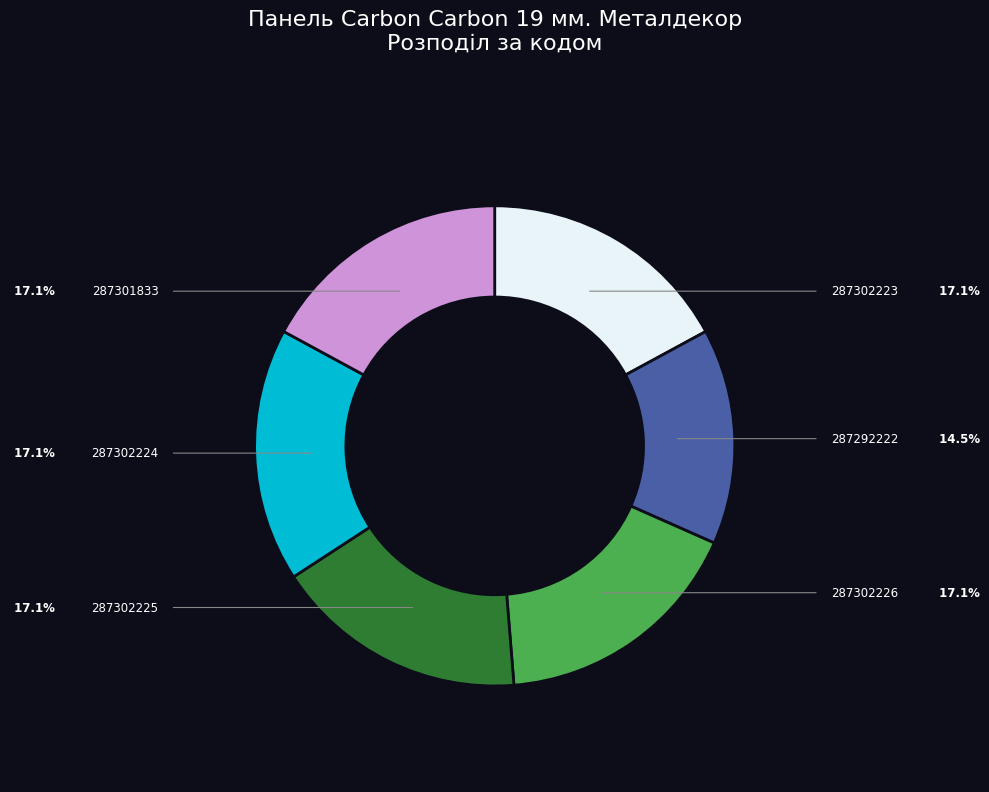

Which slice is the smallest?

287292222